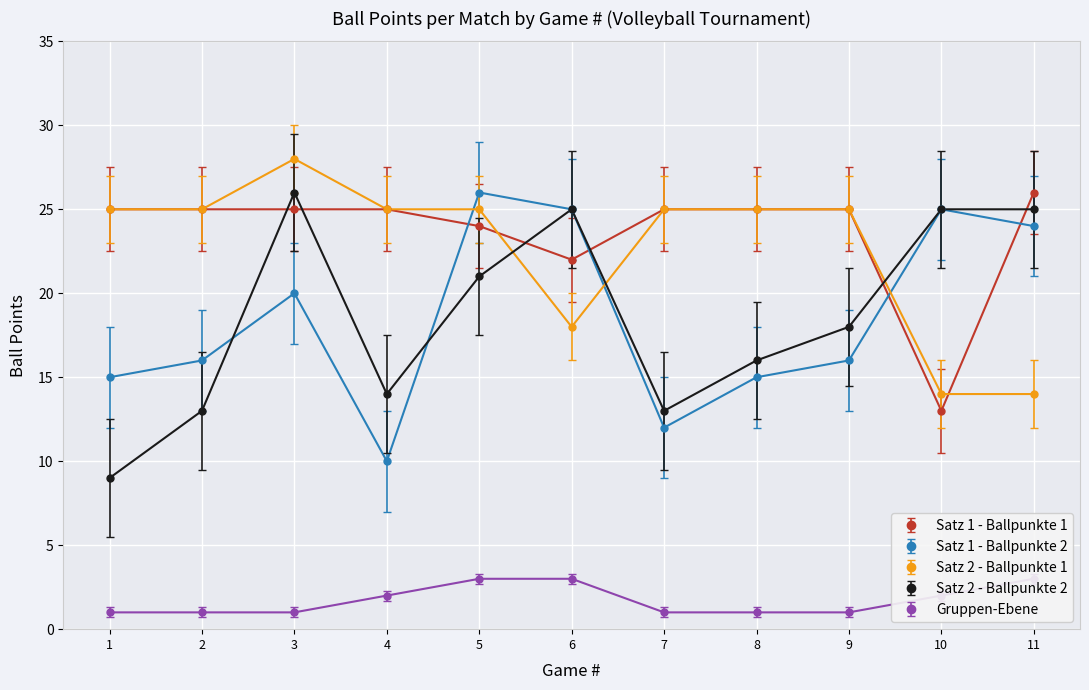

At which label is Satz 2 - Ballpunkte 1 closest to 21?

6